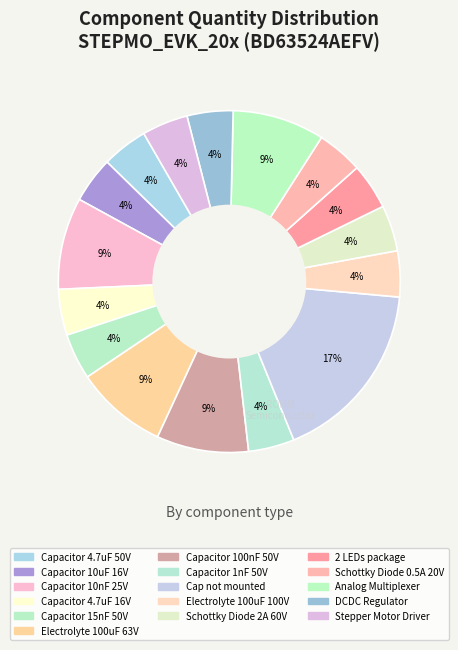

How many slices are in this pie chart?

16